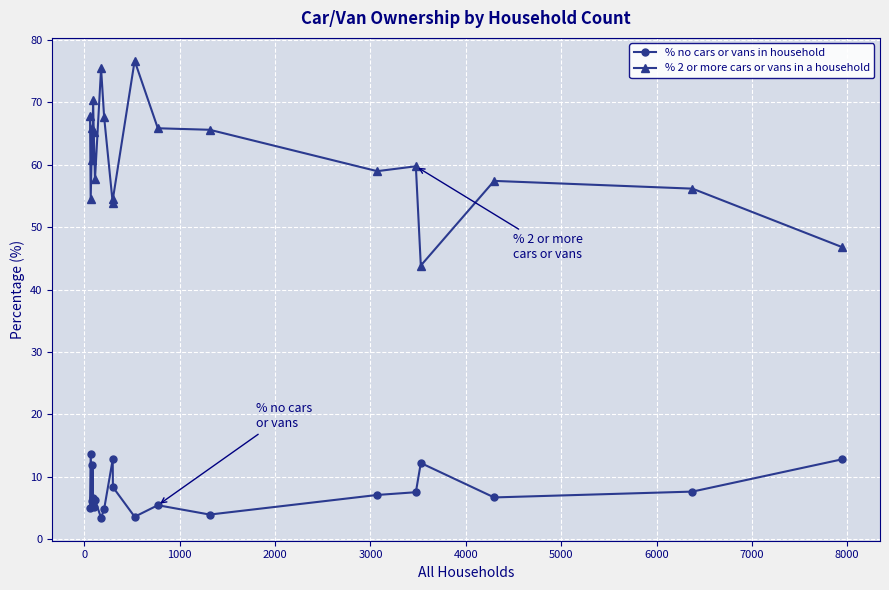

Is this an area chart (filled region under the line)?

No